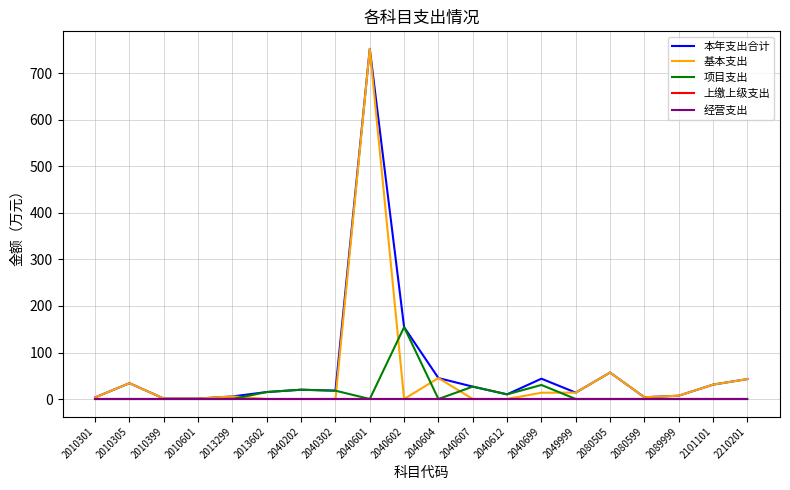

Which has a higher value, 2040612 or 2040202?

2040202